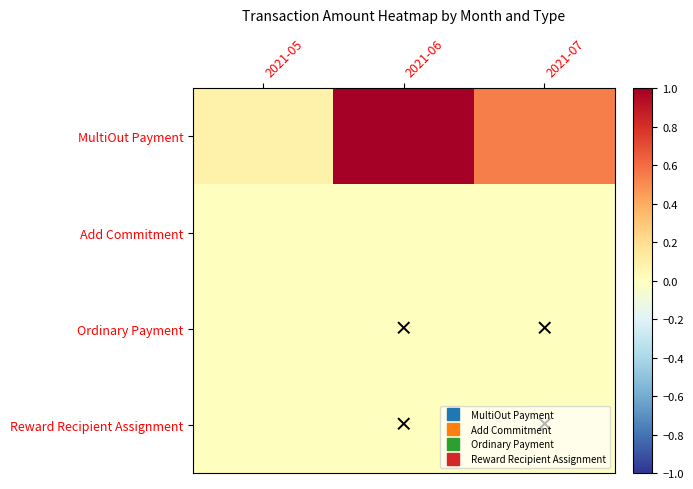

At 2021-06, list the series in order from smallest to largest.

Ordinary Payment, Reward Recipient Assignment, Add Commitment, MultiOut Payment